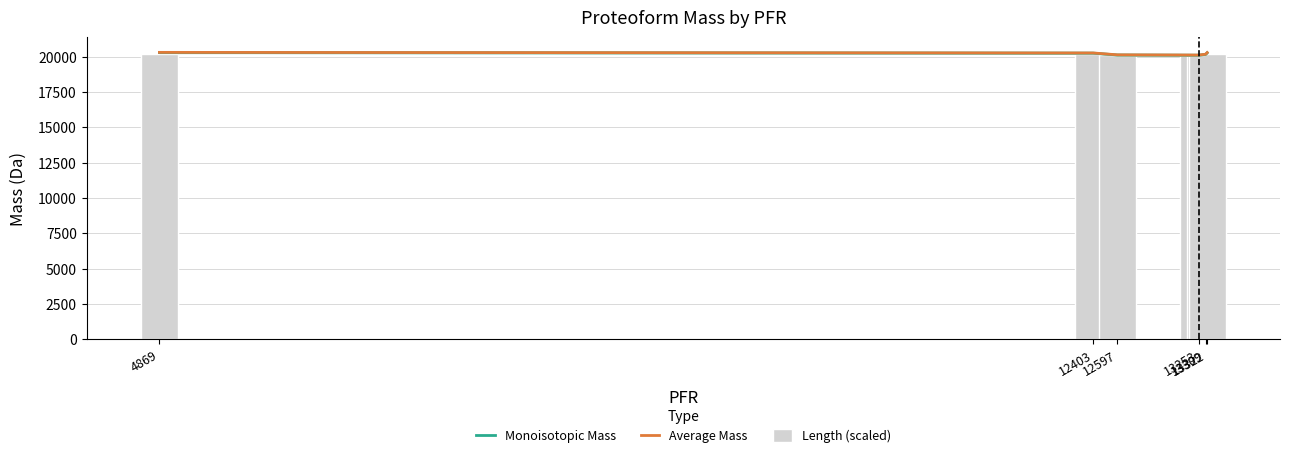

What is the value of the Monoisotopic Mass bar at the 3rd from the left?

20122.7